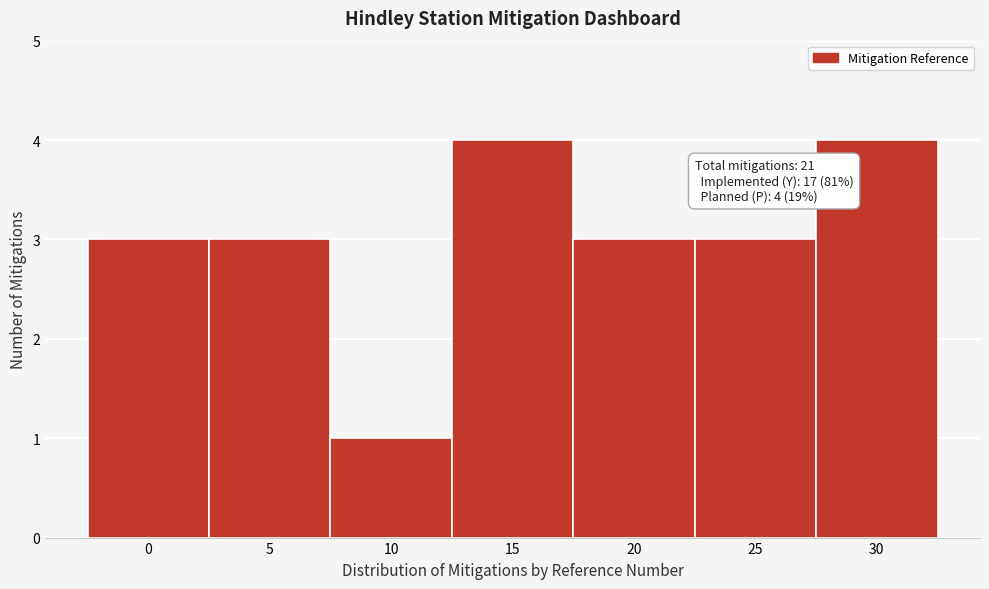

Reading left to right, list all the values displayed in this chart.

0=3	5=3	10=1	15=4	20=3	25=3	30=4